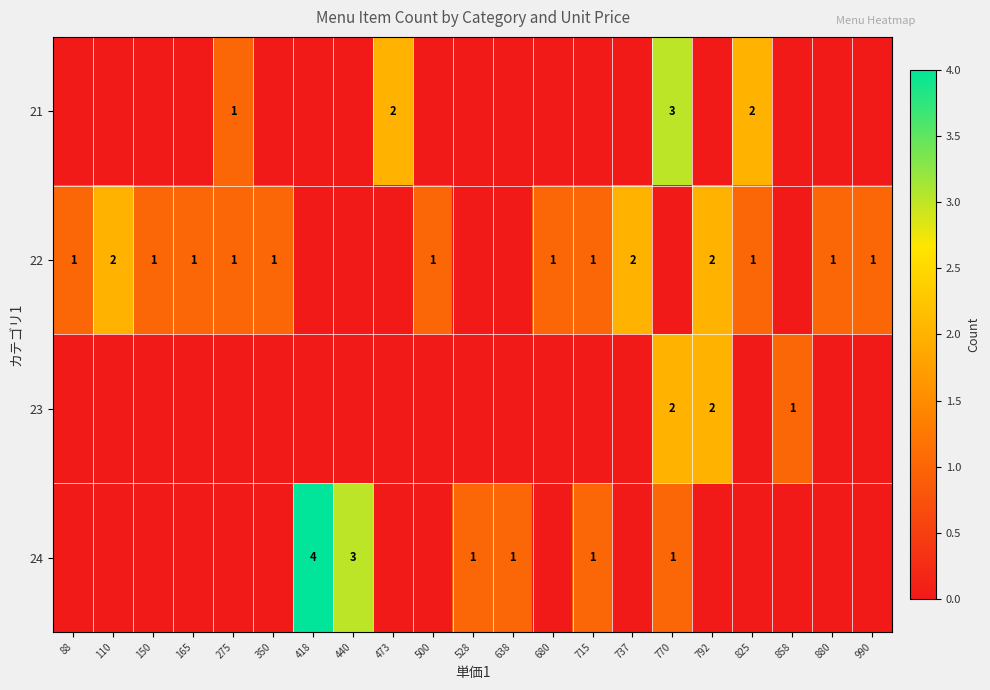

True or false: 22 has a value of 2 at 88.

False